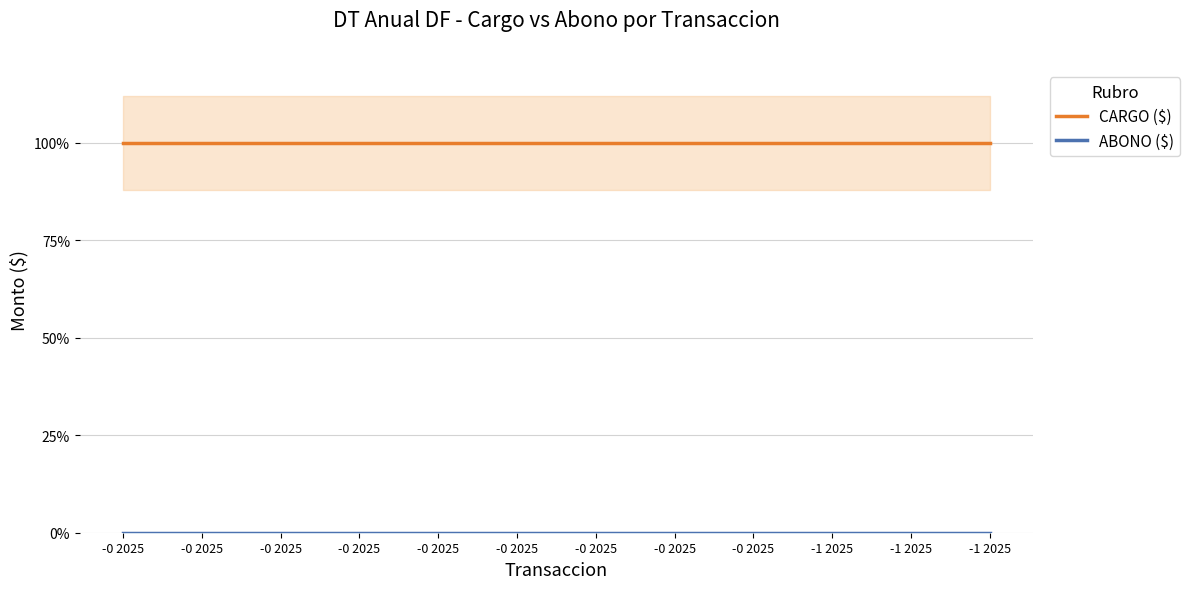

True or false: CARGO ($) has more than 2 points higher than both neighbors.

False